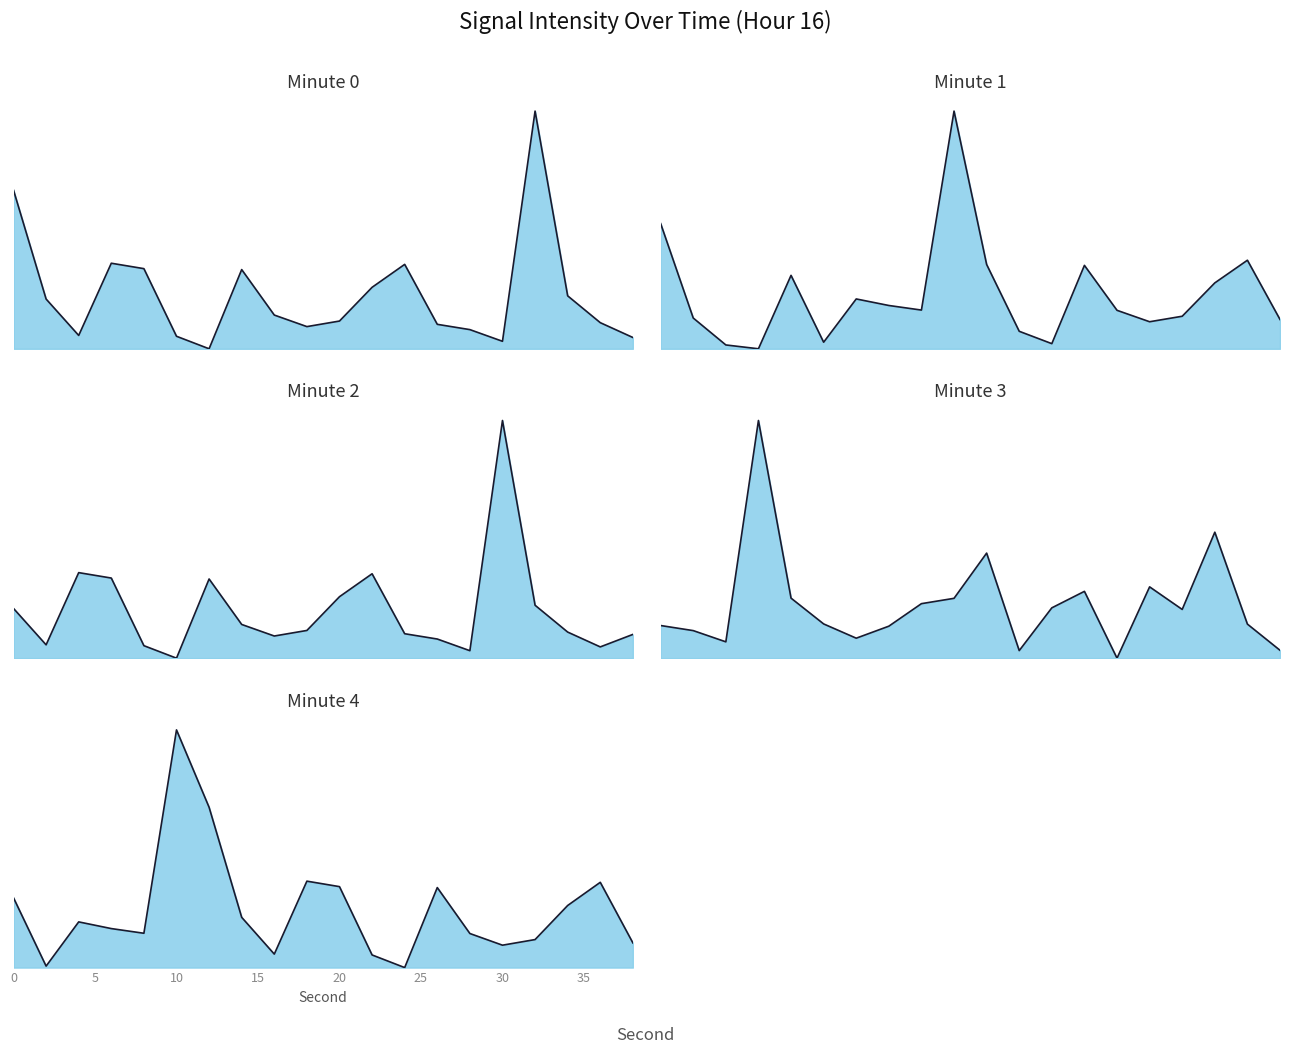

Which series has the largest range (max minus min)?

Minute 3